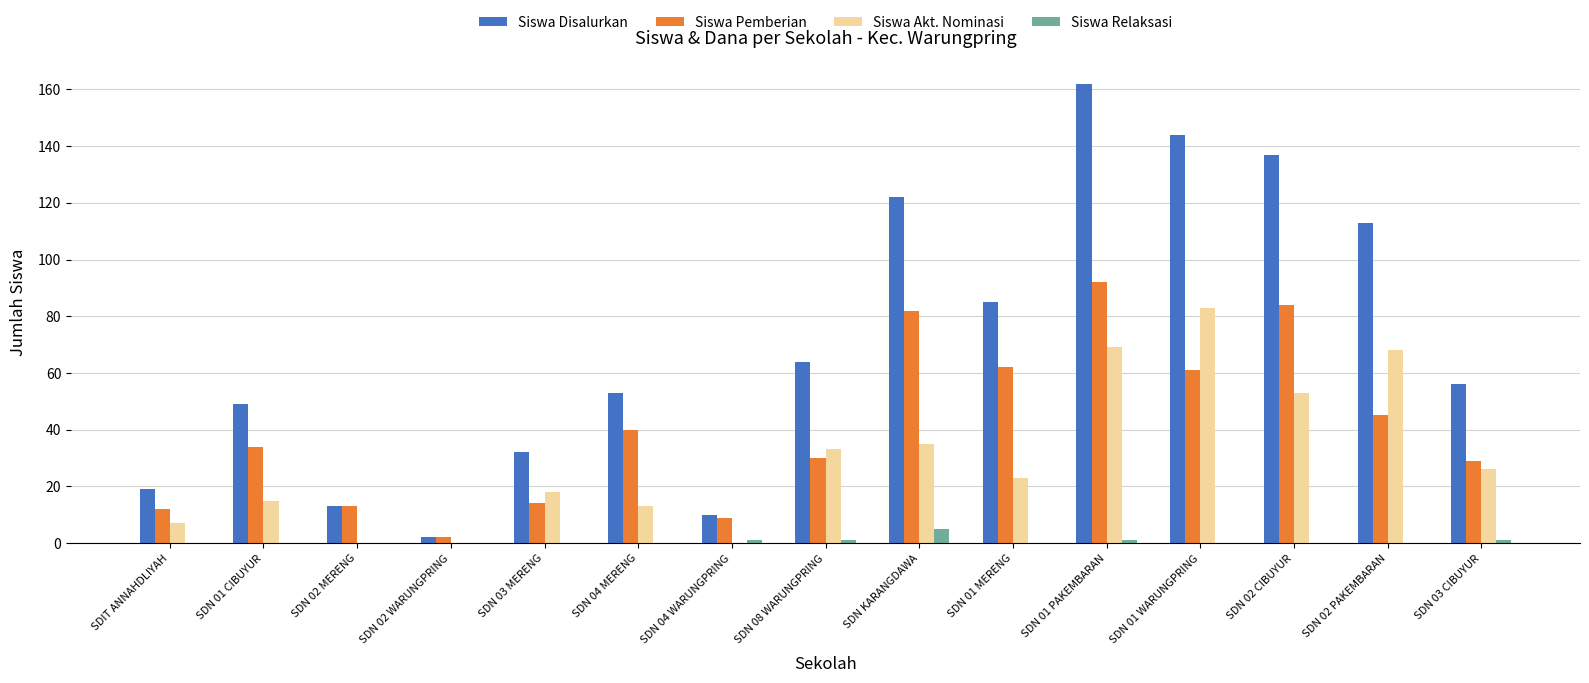

How many categories are shown in the chart?

15